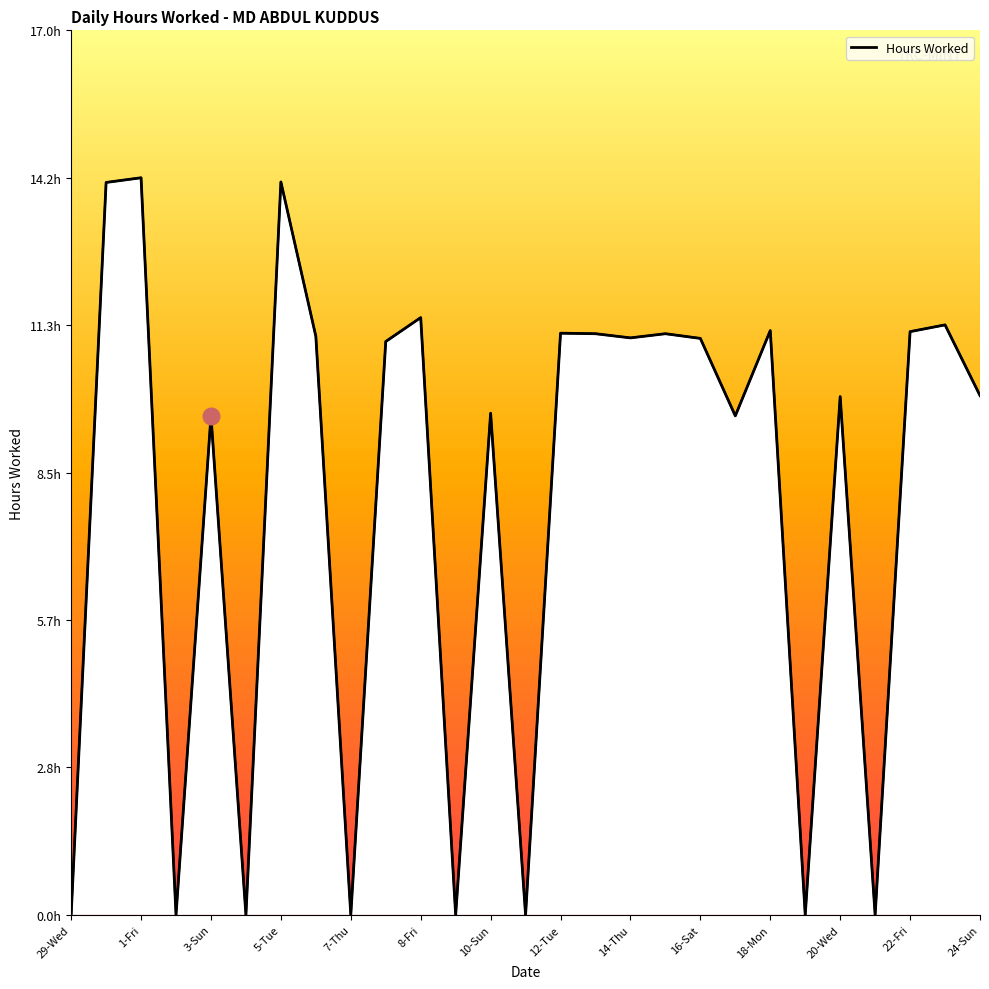

Is this an area chart (filled region under the line)?

No